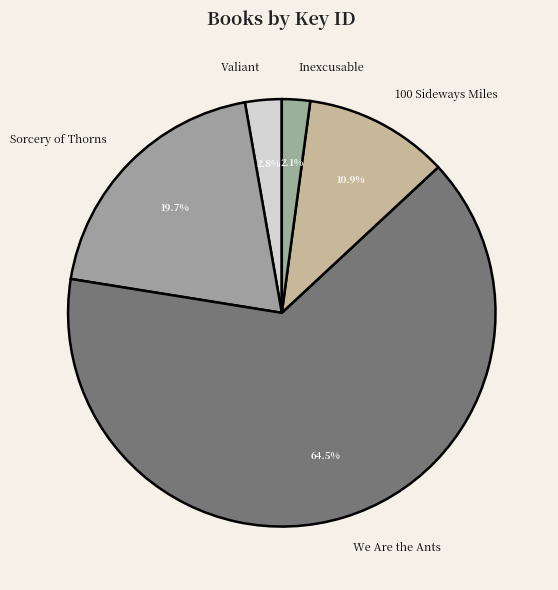

Is the sum of 100 Sideways Miles and We Are the Ants greater than half?

Yes